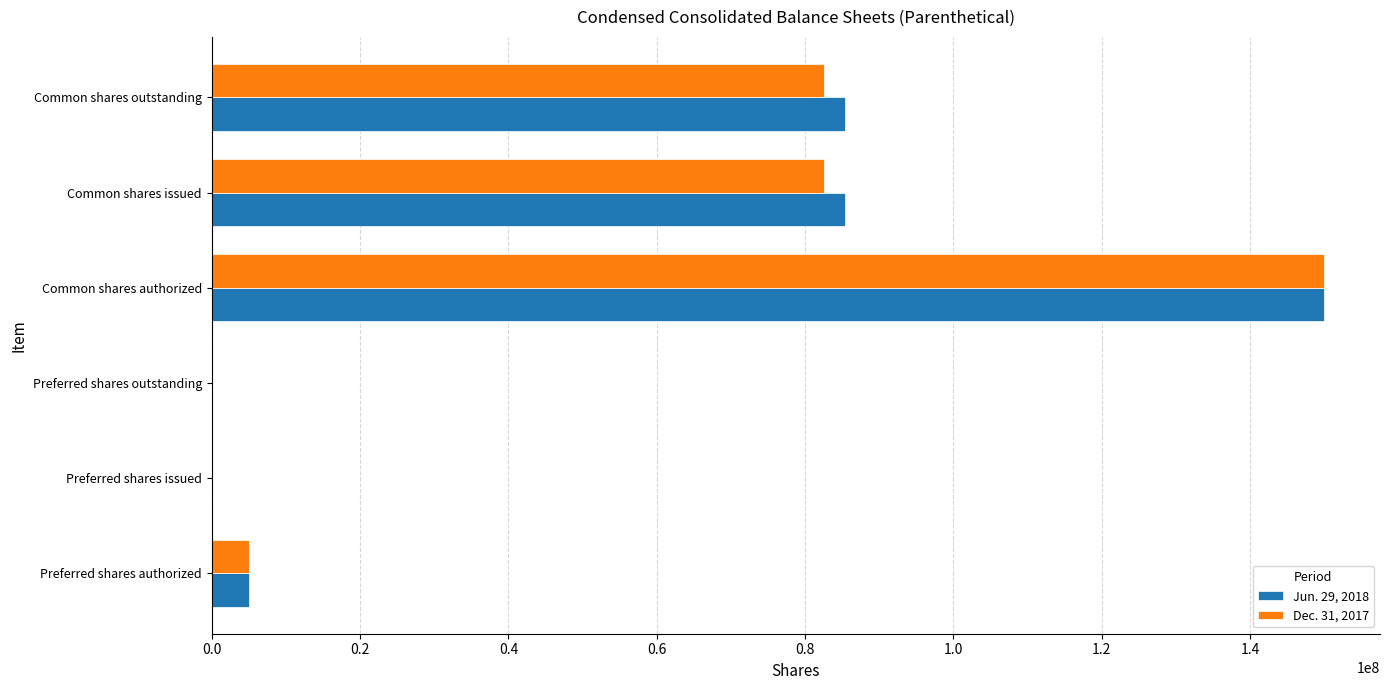

Is it true that Jun. 29, 2018 equals 5000000 at Preferred shares authorized?

True